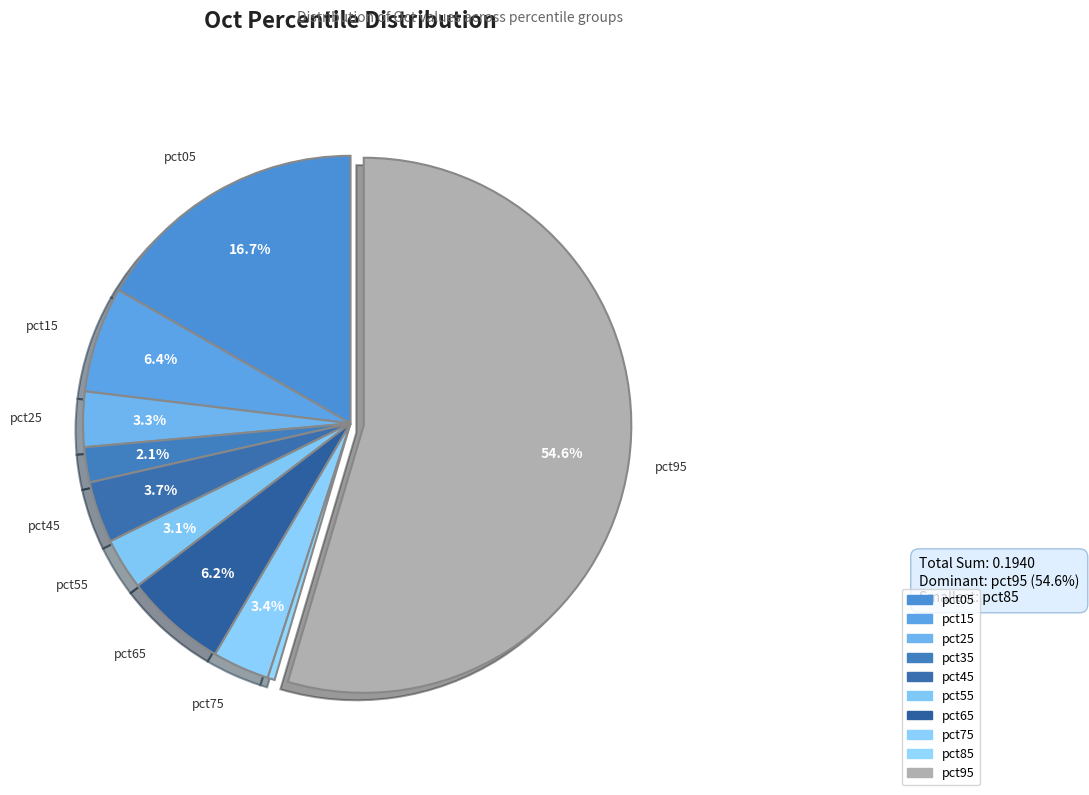

Is it true that pct25 is 3% of the pie?

True